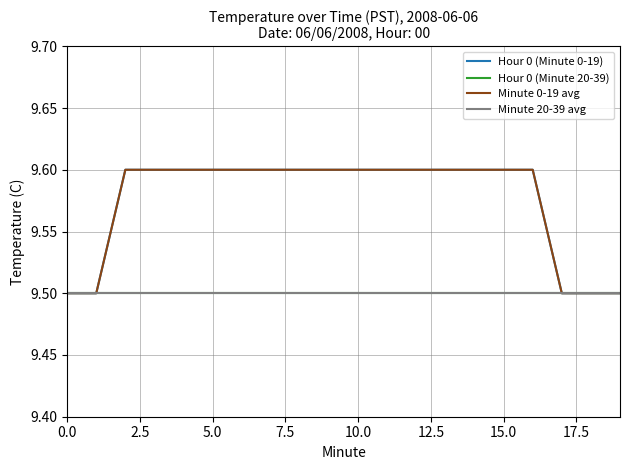

What is the label of the 18th point from the left?

17